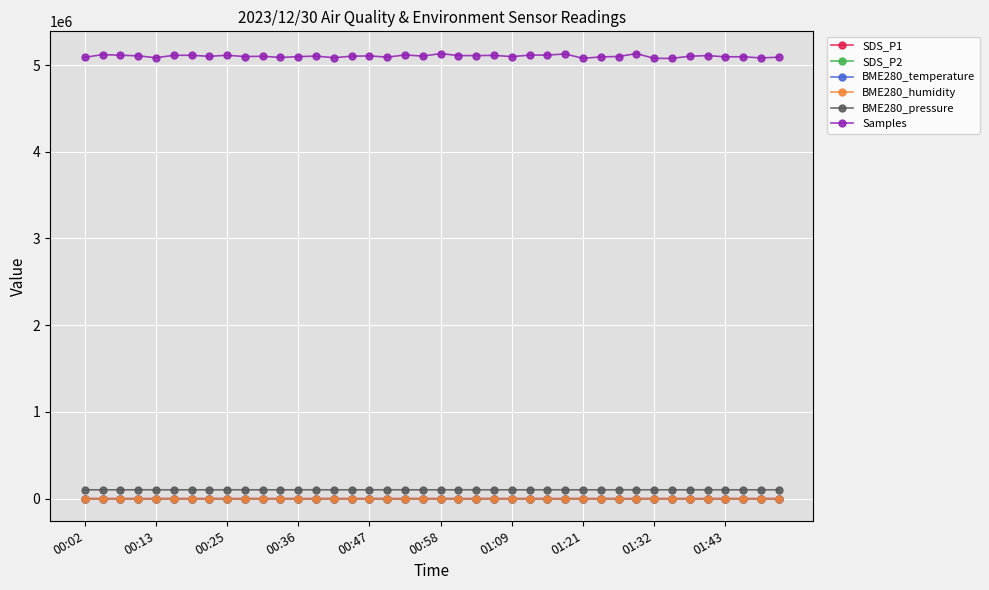

True or false: BME280_pressure and BME280_temperature intersect in this chart.

False